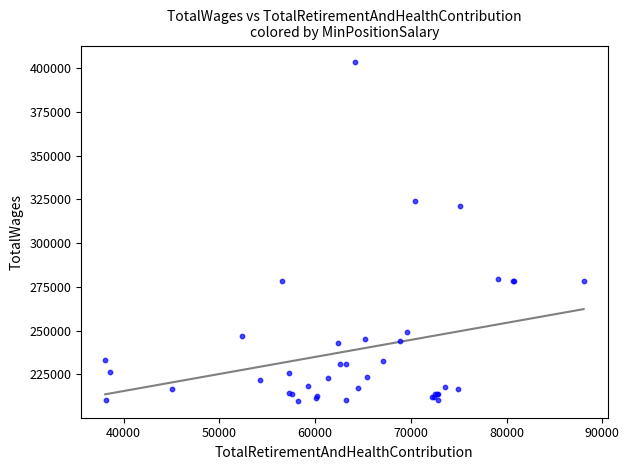

What Y value in the scatter plot is closest to 306563?

321061